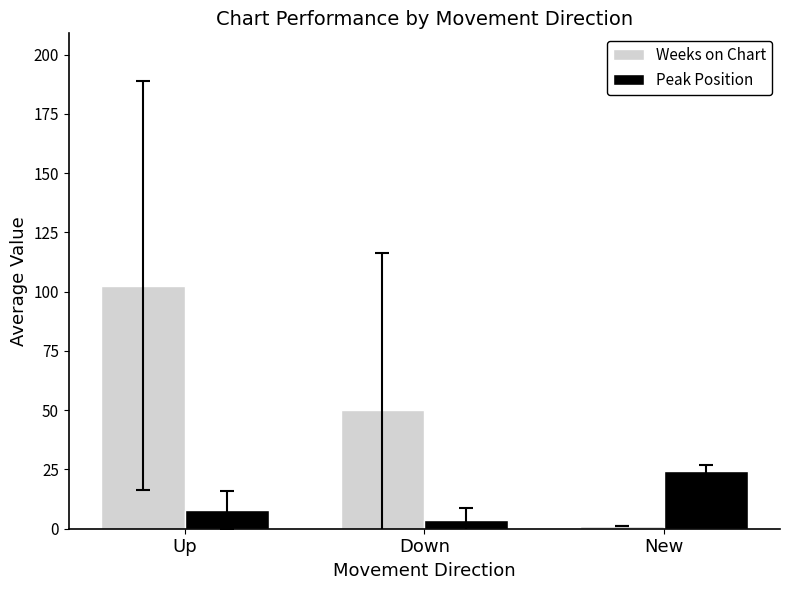

How many data points in Weeks on Chart are above 49?

2